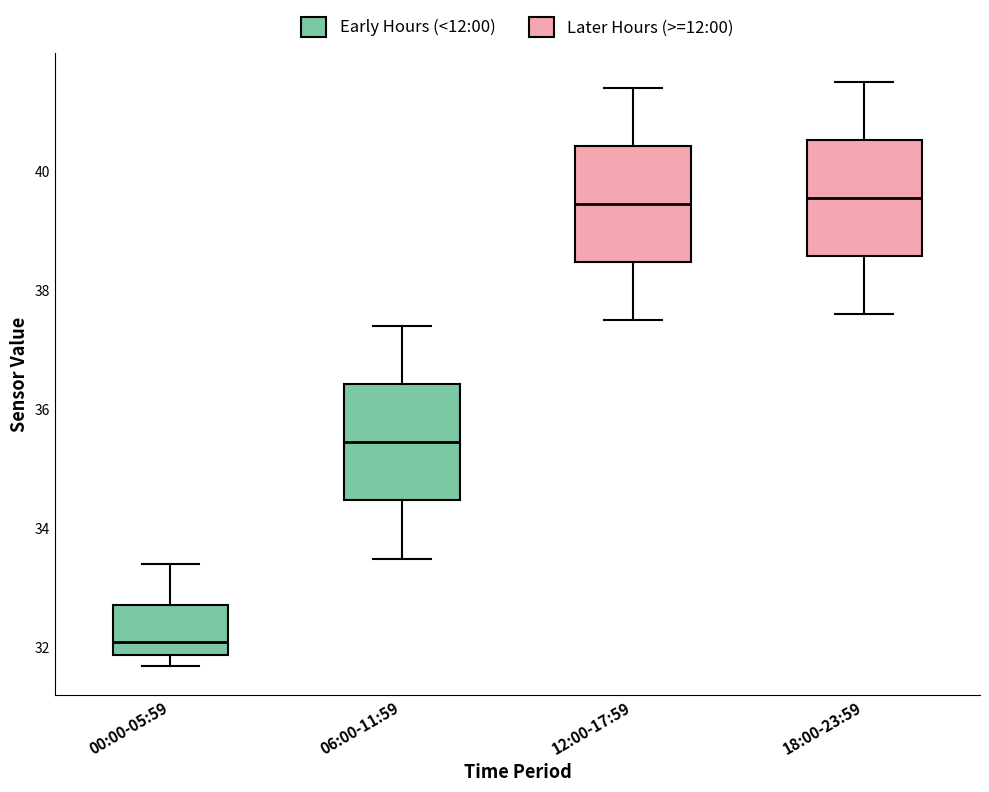

Reading left to right, transcribe this box plot: for each box, give where its median line is, the range the box spans, and where its two whiskers end, as read against the y-axis. The values are not printed on the chart, so give them approximately, as read against the axis.

00:00-05:59: median 32.2, box 31.8 to 32.8, whiskers 31.8 (just below the box's lower edge) to 33.4
06:00-11:59: median 35.4, box 34.4 to 36.4, whiskers 33.6 to 37.4
12:00-17:59: median 39.4, box 38.4 to 40.4, whiskers 37.6 to 41.4
18:00-23:59: median 39.6, box 38.6 to 40.6, whiskers 37.6 to 41.6